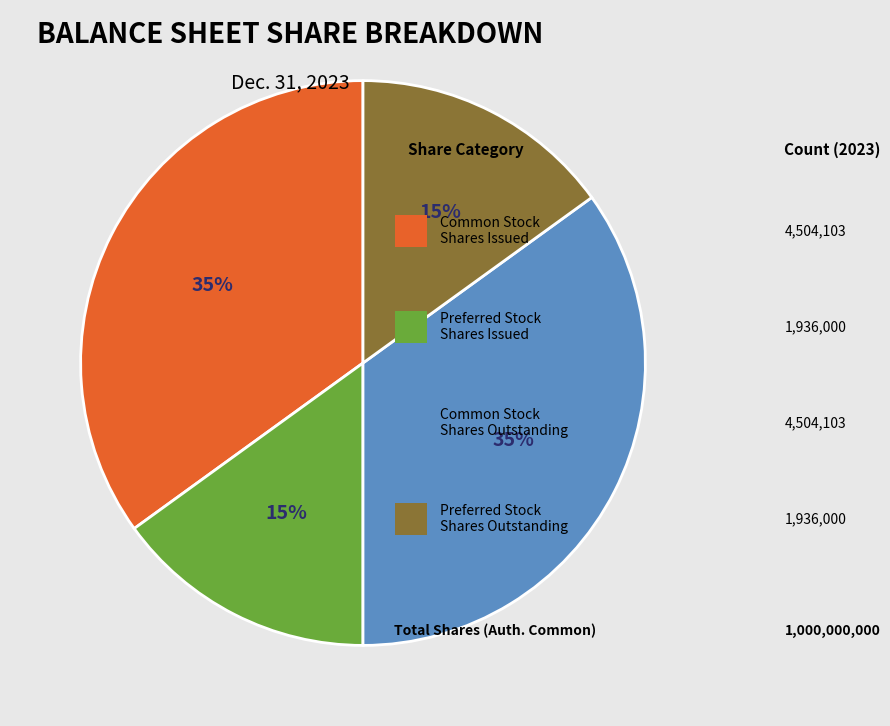

Is there a majority slice in this chart?

No